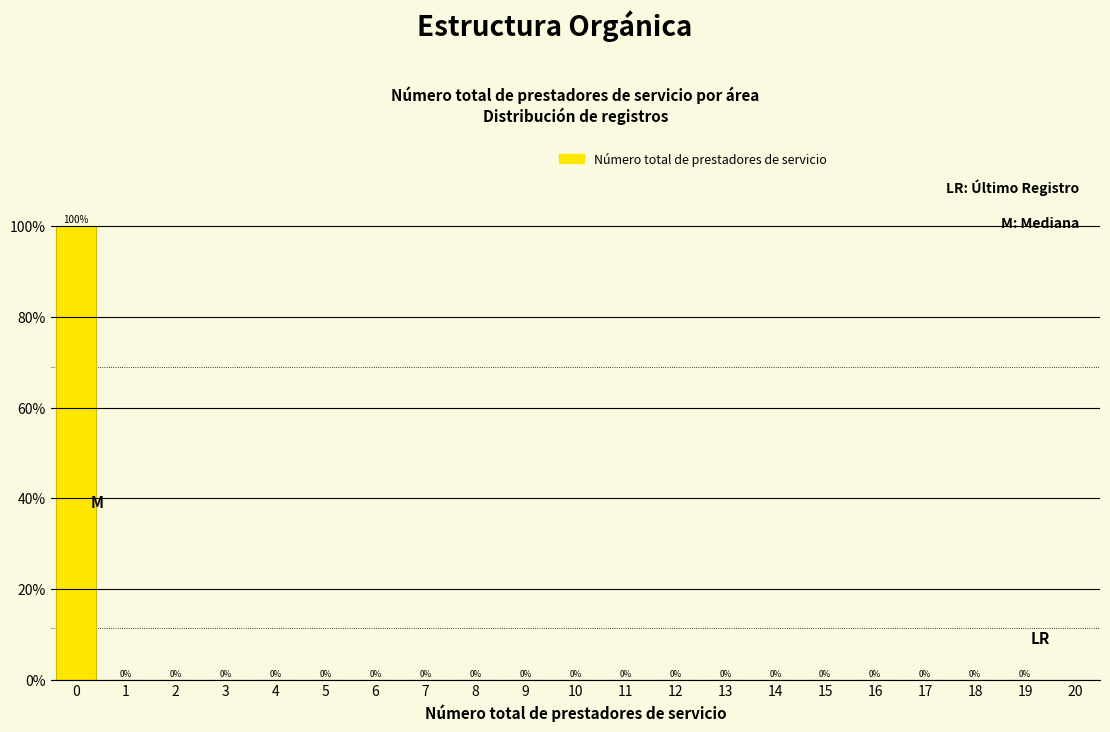

Reading right to left, list all the values displayed in this chart.

19=0	18=0	17=0	16=0	15=0	14=0	13=0	12=0	11=0	10=0	9=0	8=0	7=0	6=0	5=0	4=0	3=0	2=0	1=0	0=100